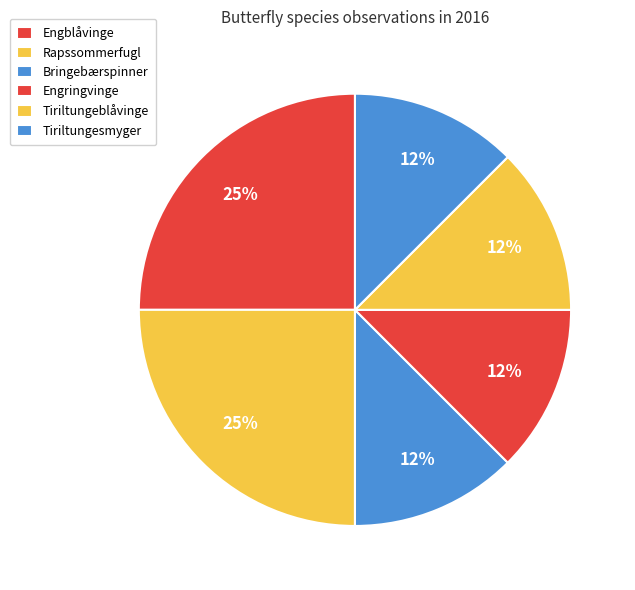

What percentage is the Engringvinge slice, to the nearest percent?

12%